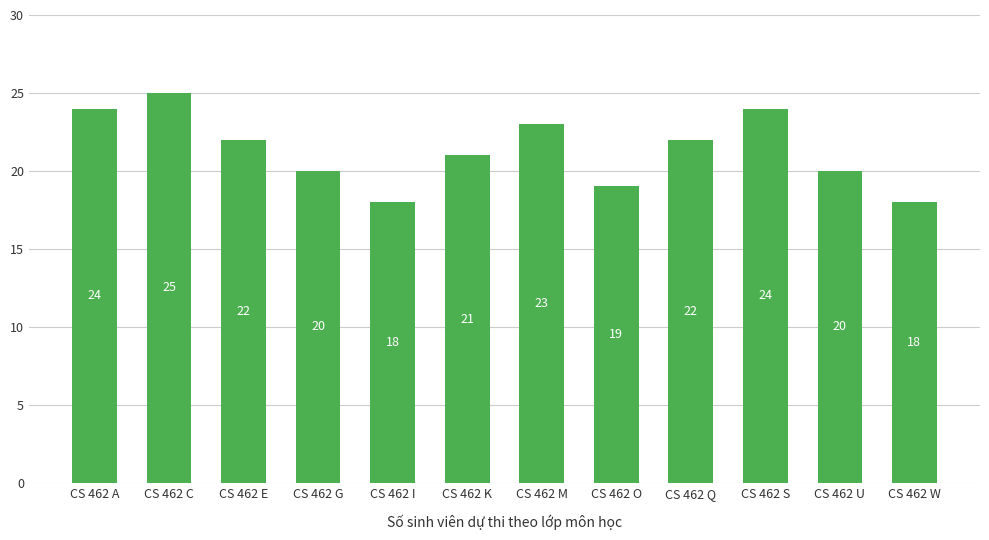

At which category does the chart reach its peak across all series?

CS 462 C